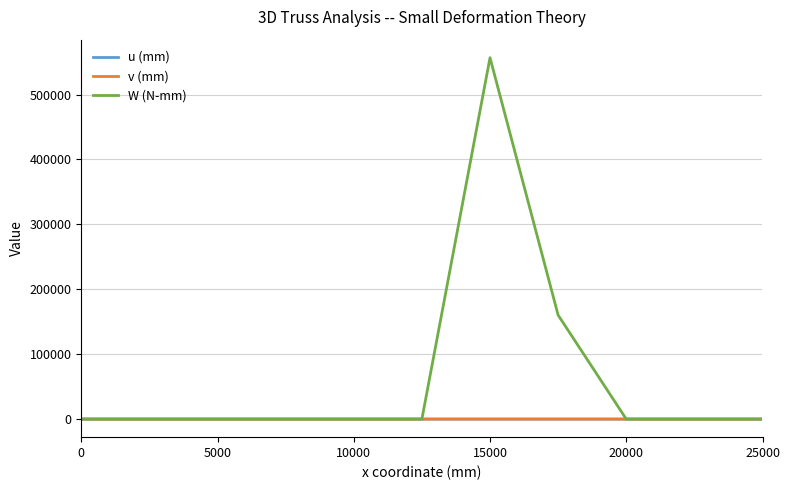

What is the greatest value displayed?

556769.2